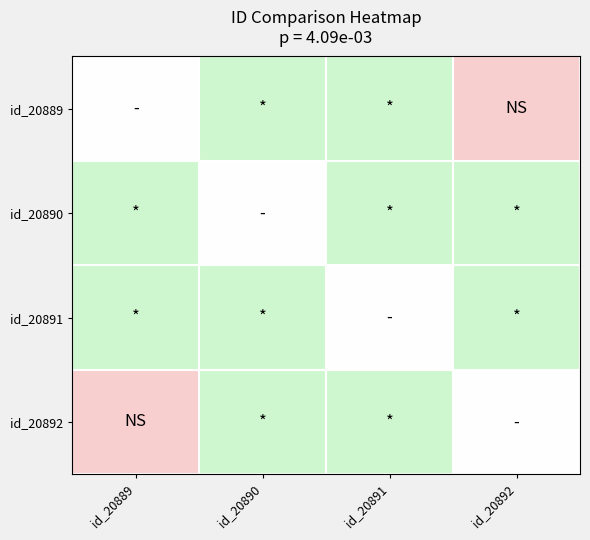

Which has a higher value, id_20889 or id_20890?

id_20890